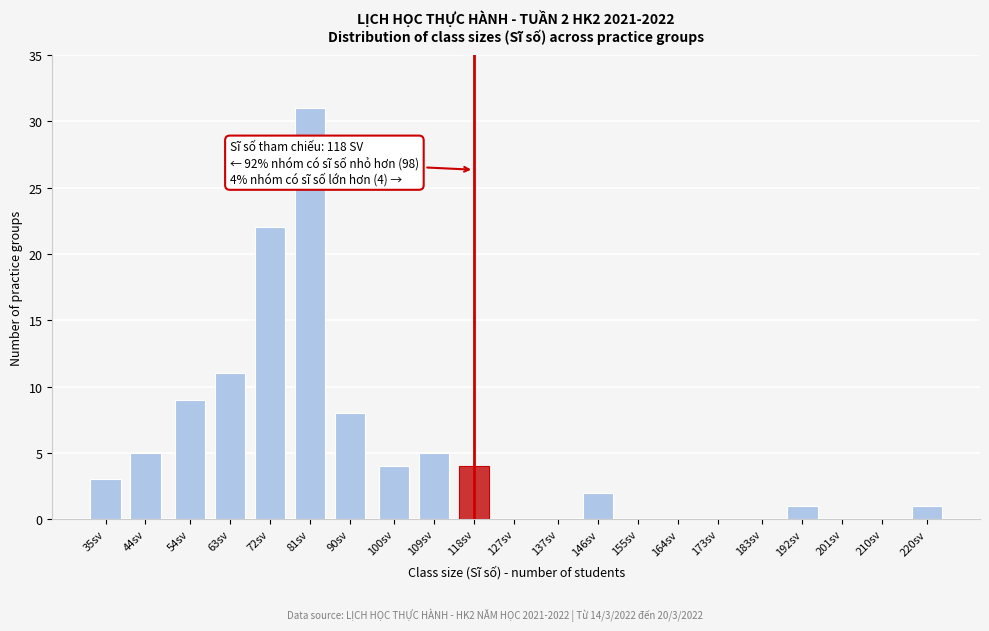

Reading right to left, transcribe all the data shown in this chart.

220sv=1	210sv=0	201sv=0	192sv=1	183sv=0	173sv=0	164sv=0	155sv=0	146sv=2	137sv=0	127sv=0	118sv=4	109sv=5	100sv=4	90sv=8	81sv=31	72sv=22	63sv=11	54sv=9	44sv=5	35sv=3